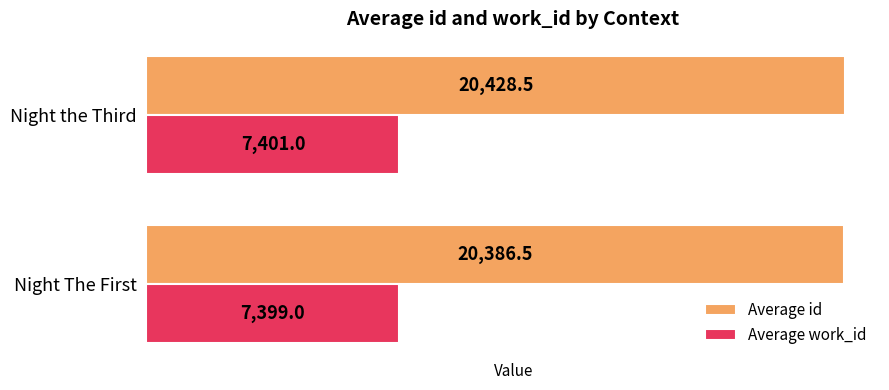

What is the average value of the Average work_id series?

7400.0